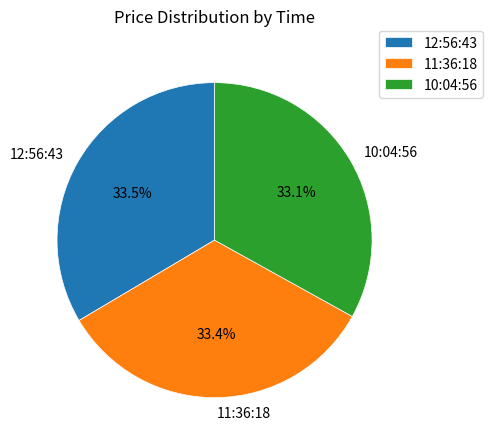

Count the number of slices in the pie.

3